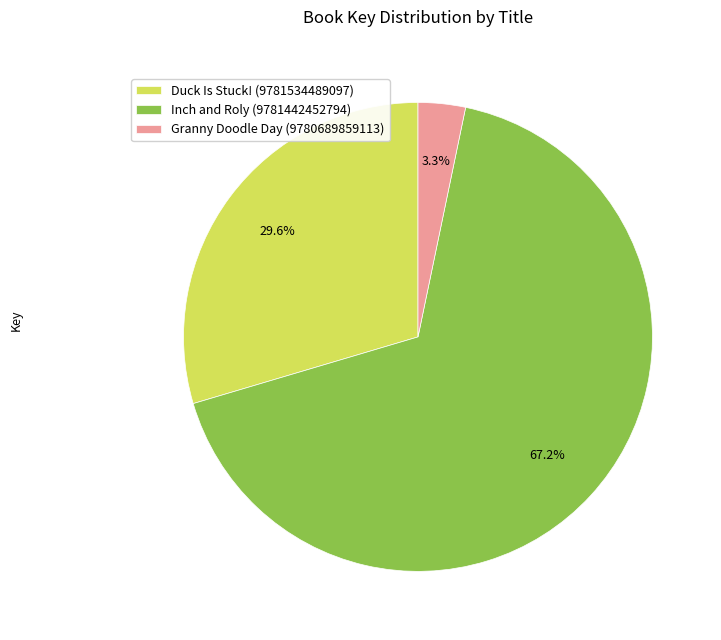

What is the largest slice in the pie chart?

Inch and Roly (9781442452794)